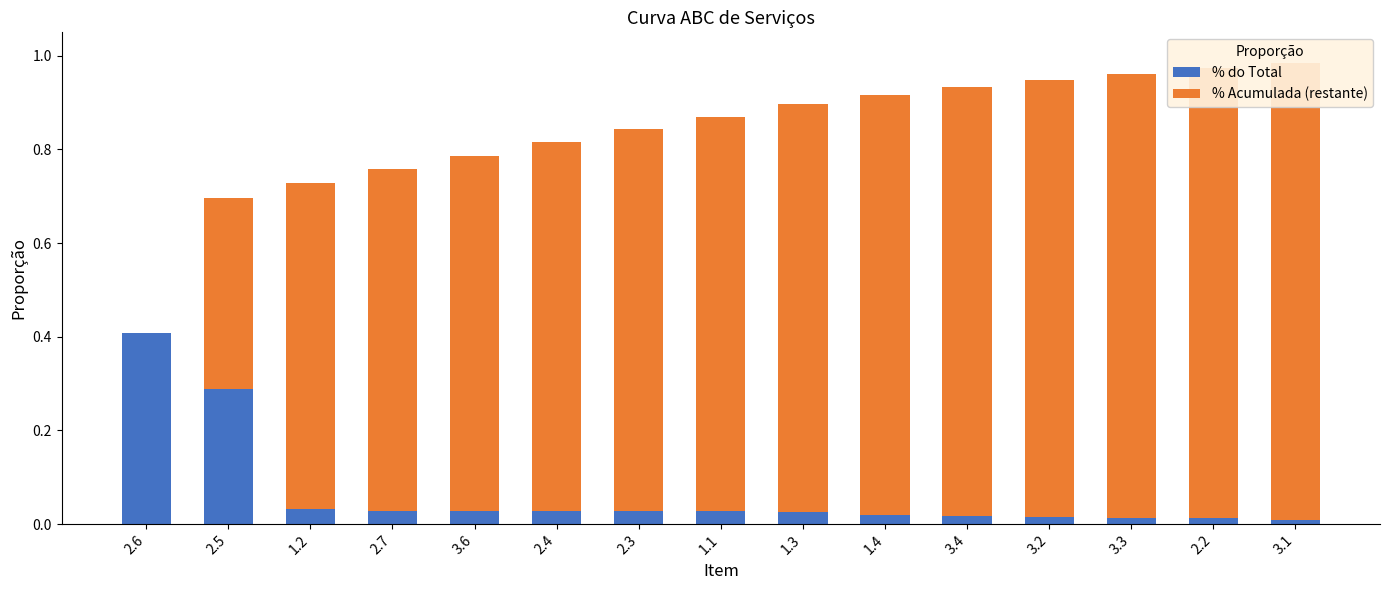

Reading right to left, extract all data points from this chart.

% do Total: 3.1=0.0	2.2=0.0	3.3=0.0	3.2=0.0	3.4=0.0	1.4=0.0	1.3=0.0	1.1=0.0	2.3=0.0	2.4=0.0	3.6=0.0	2.7=0.0	1.2=0.0	2.5=0.3	2.6=0.4
% Acumulada (restante): 3.1=1.0	2.2=1.0	3.3=0.9	3.2=0.9	3.4=0.9	1.4=0.9	1.3=0.9	1.1=0.8	2.3=0.8	2.4=0.8	3.6=0.8	2.7=0.7	1.2=0.7	2.5=0.4	2.6=0.0